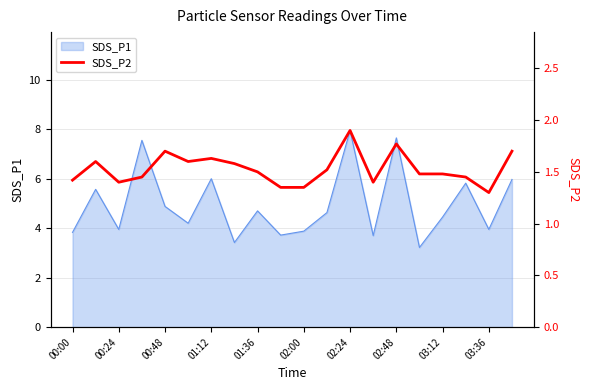

Which category has the highest value in the SDS_P1 series?

02:24